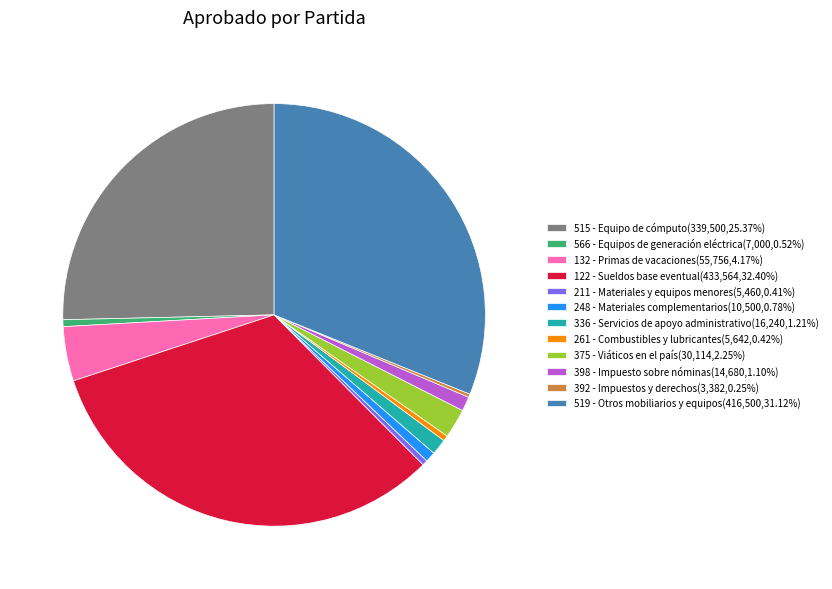

Combined, do 566 - Equipos de generación eléctrica(7,000,0.52%) and 248 - Materiales complementarios(10,500,0.78%) account for over 50%?

No